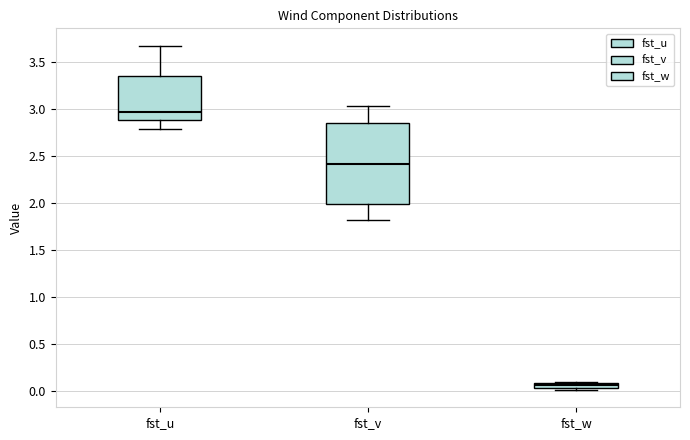

Which box has the lowest median line?

fst_w